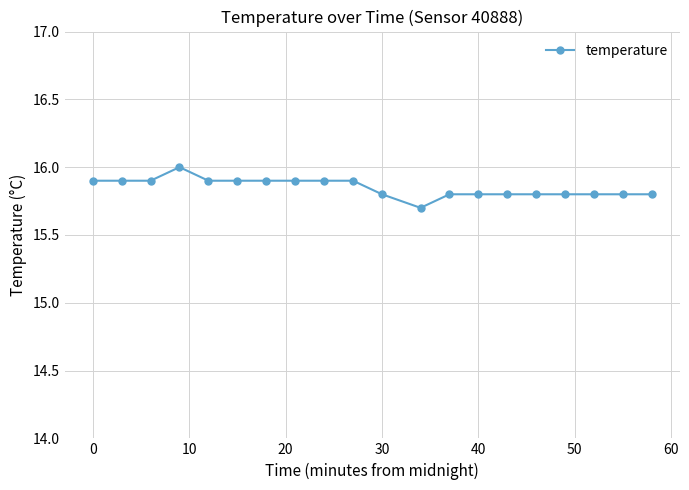

What is the difference between the maximum and minimum values?

0.3